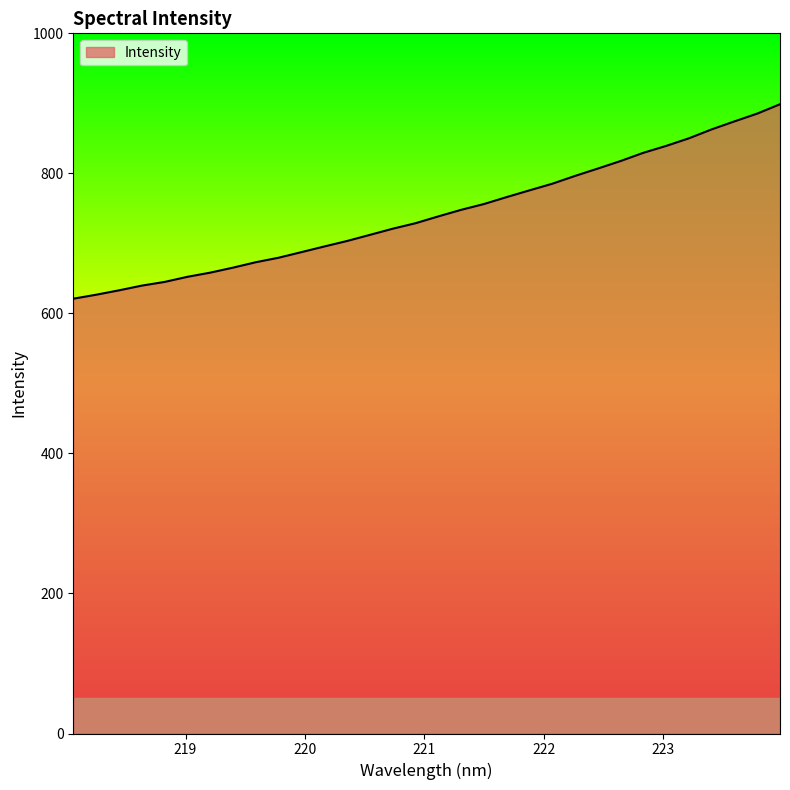

What is the difference between the maximum and minimum values?

277.7